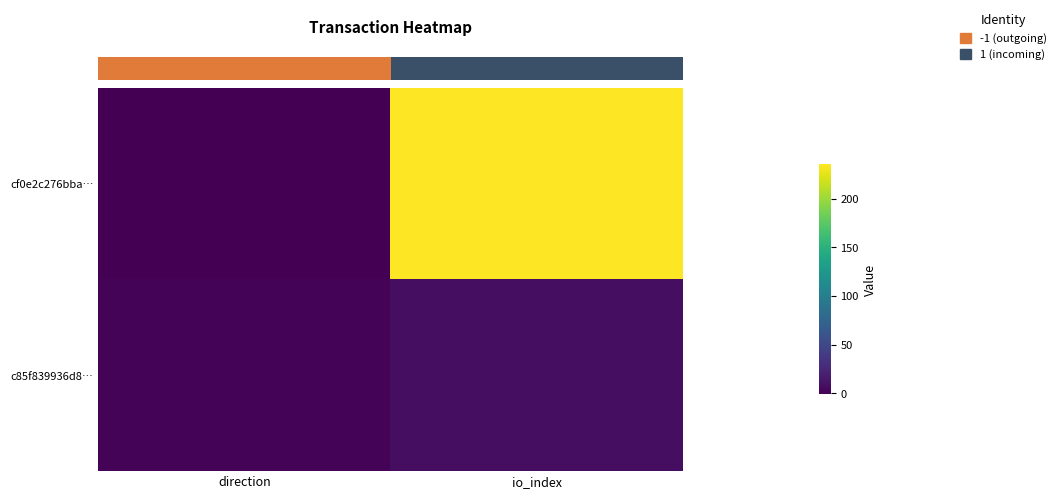

Which has a higher value, direction or io_index?

io_index